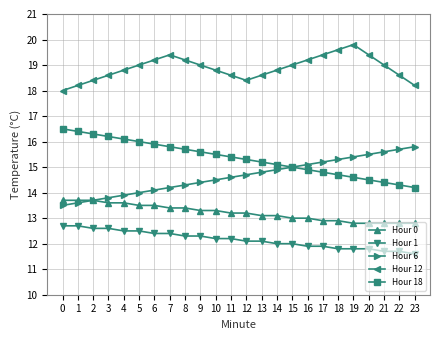

Rank the series by their maximum value, from highest to lowest.

Hour 12, Hour 18, Hour 6, Hour 0, Hour 1